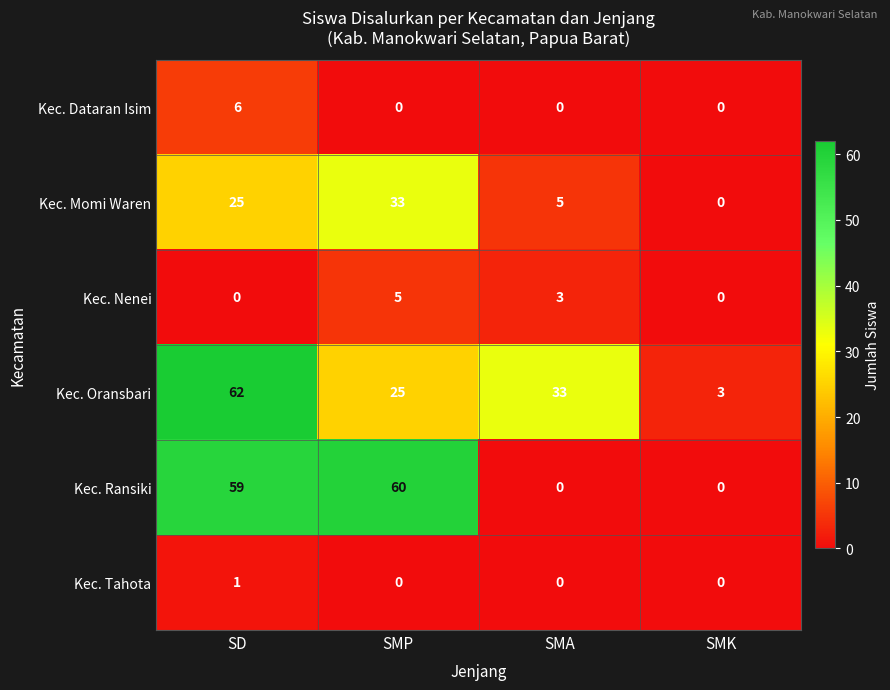

List the labels in order of Kec. Momi Waren value, smallest first.

SMK, SMA, SD, SMP